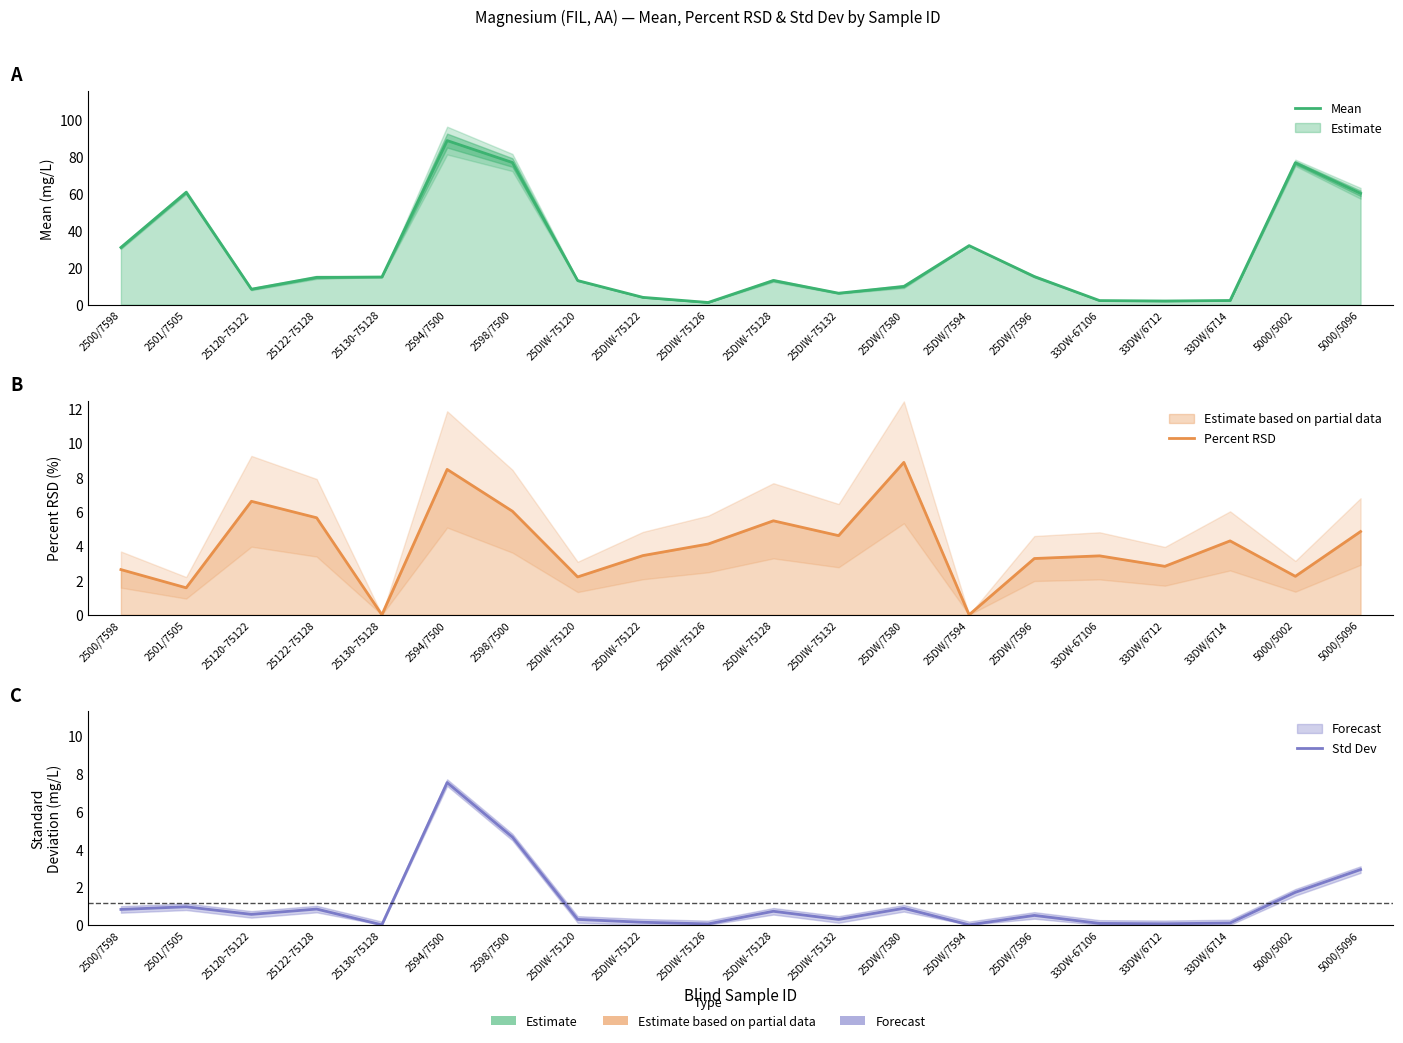

Which category has the highest value in the Percent RSD series?

25DW/7580